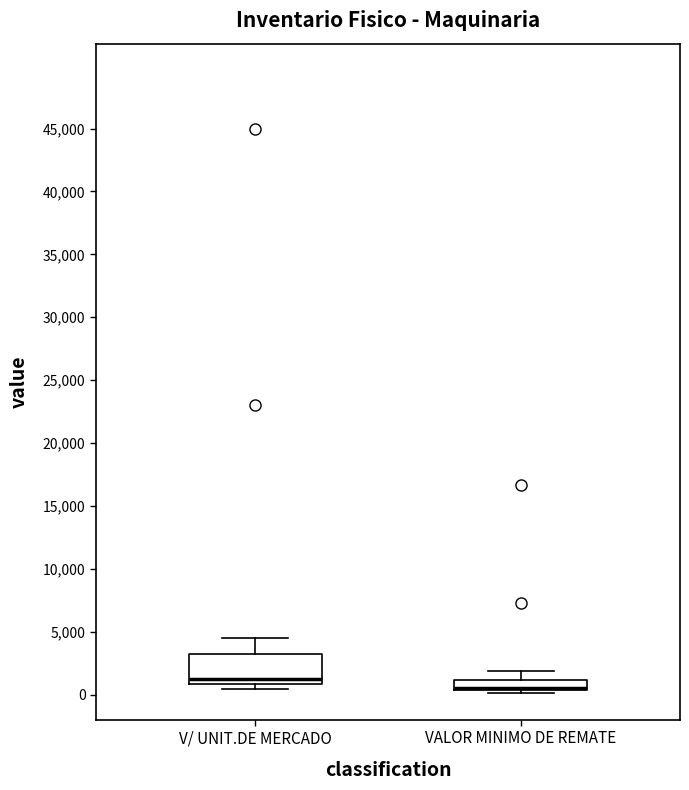

Reading left to right, read every box against the y-axis: the position of its median line, the range the box covers, and the ends of its whiskers. The values are not printed on the chart, so give them approximately, as read against the axis.

V/ UNIT.DE MERCADO: median 1000 (just above the box's lower edge), box 1000 to 3000, whiskers 500 to 4500
VALOR MINIMO DE REMATE: median 500 (drawn on the box's lower edge), box 500 to 1000, whiskers 0 to 2000